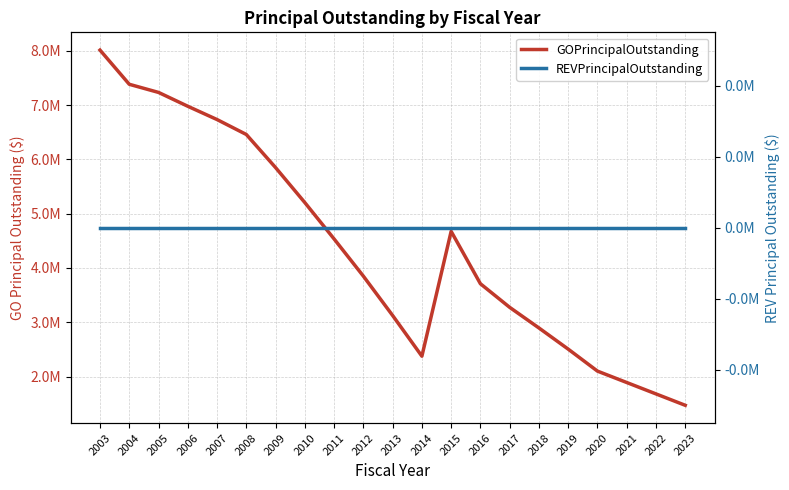

True or false: REVPrincipalOutstanding and GOPrincipalOutstanding cross at least once.

False